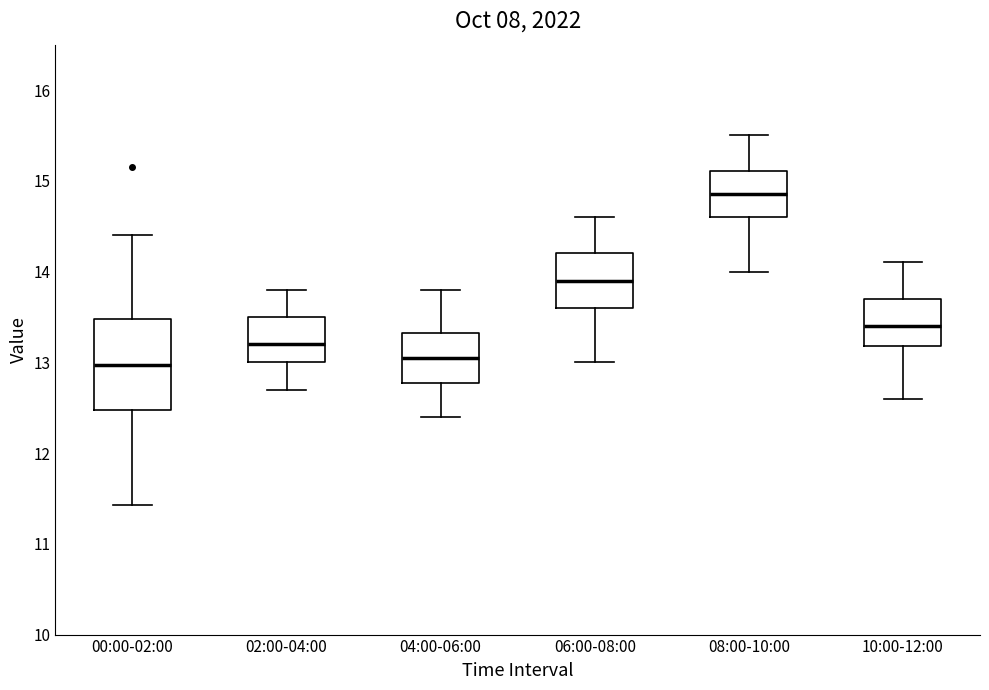

Where is the lower edge of the box for 06:00-08:00 on the y-axis? The values are not printed on the chart, so give them approximately, as read against the axis.

13.6